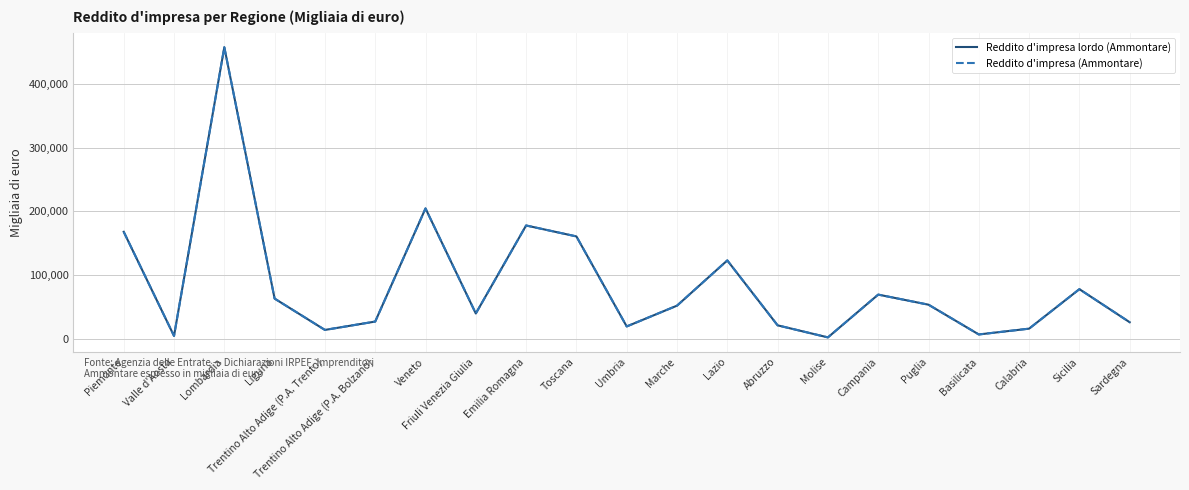

What is the total value across all series at Veneto?

409393